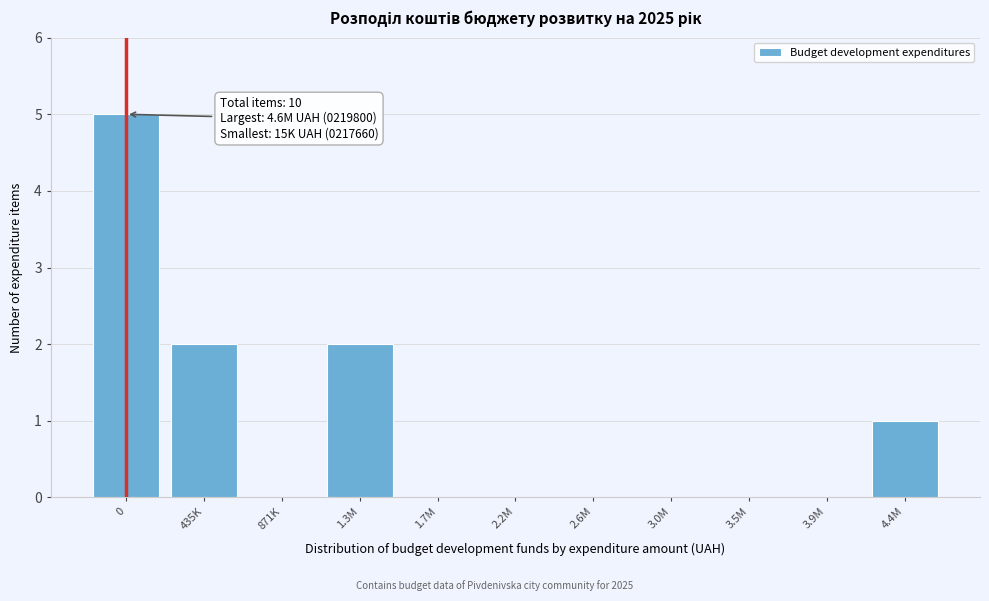

Reading left to right, transcribe all the data shown in this chart.

0=5	435K=2	871K=0	1.3M=2	1.7M=0	2.2M=0	2.6M=0	3.0M=0	3.5M=0	3.9M=0	4.4M=1